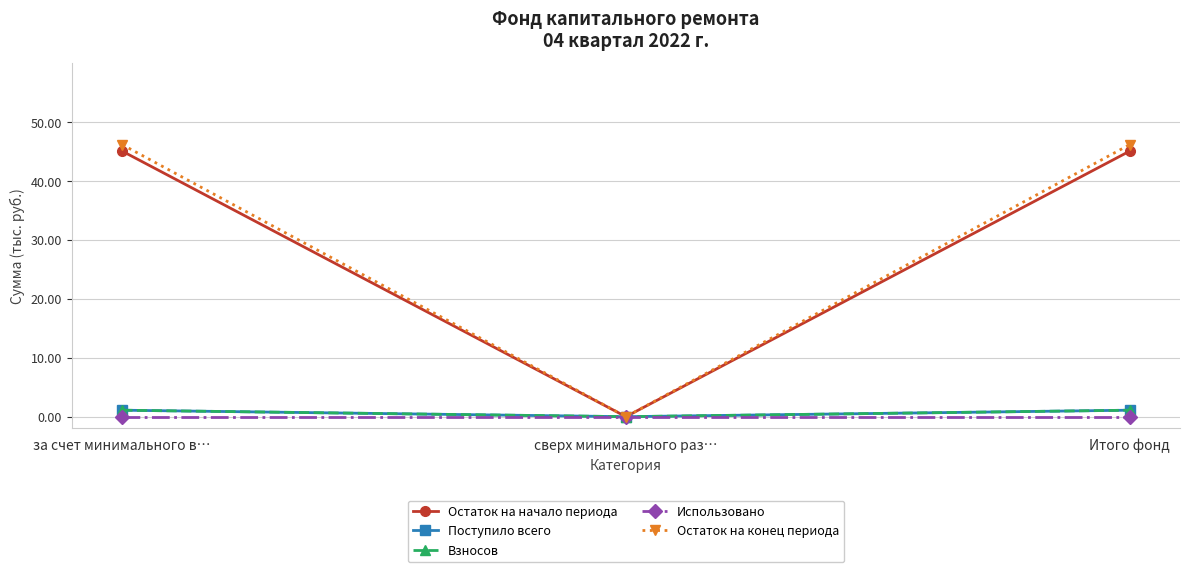

What is the difference between the maximum and minimum values in the Остаток на начало периода series?

45.0